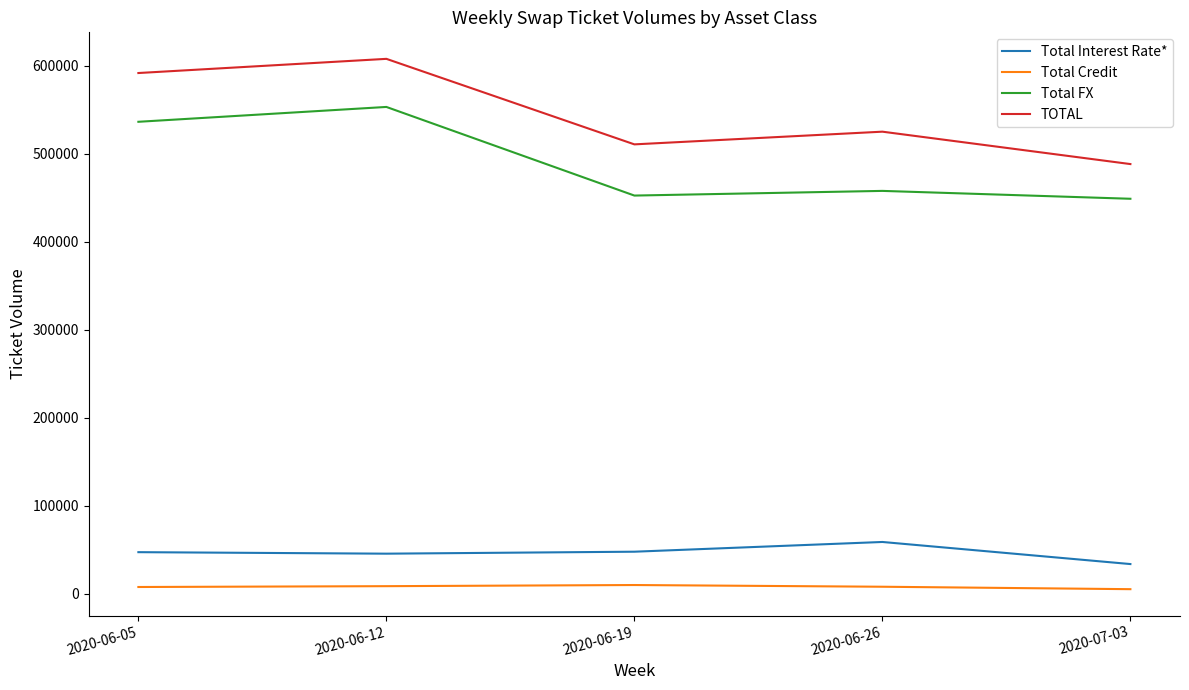

True or false: Total Credit and TOTAL cross at least once.

False